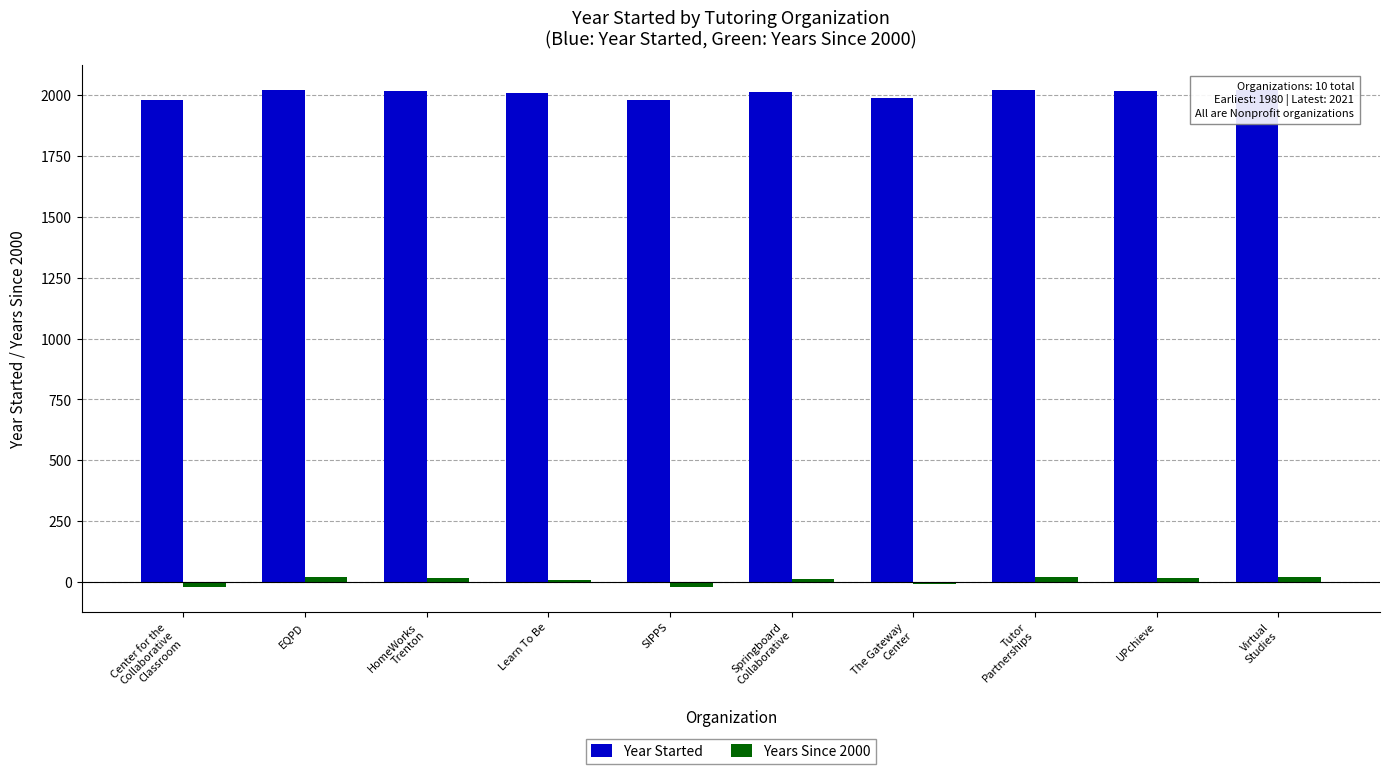

What position from the right is SIPPS?

6